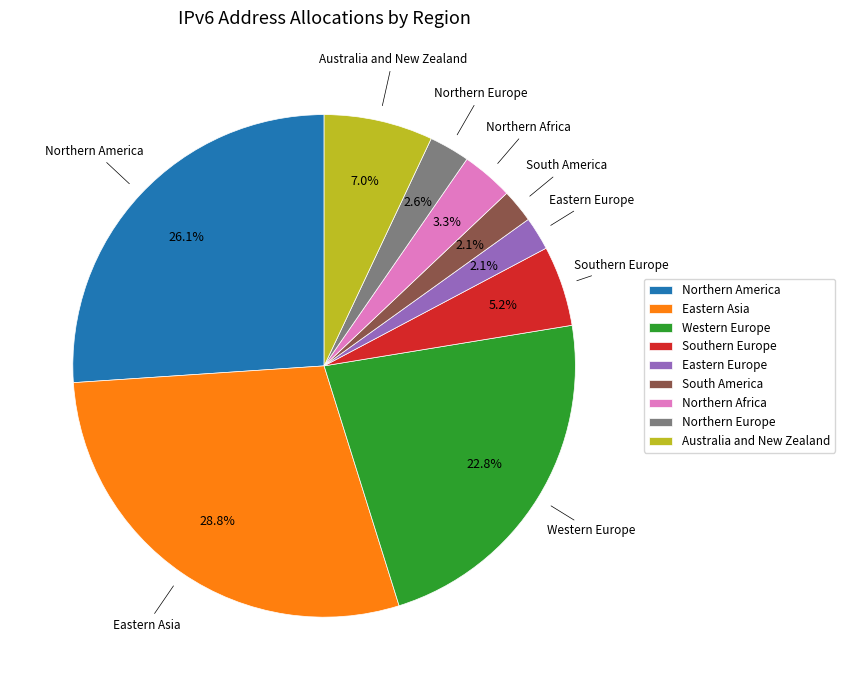

Is the sum of South America and Northern Europe greater than half?

No